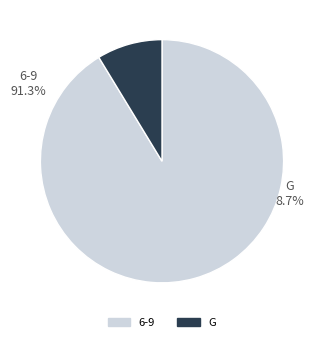

Does 7 account for over 50% of the chart?

No